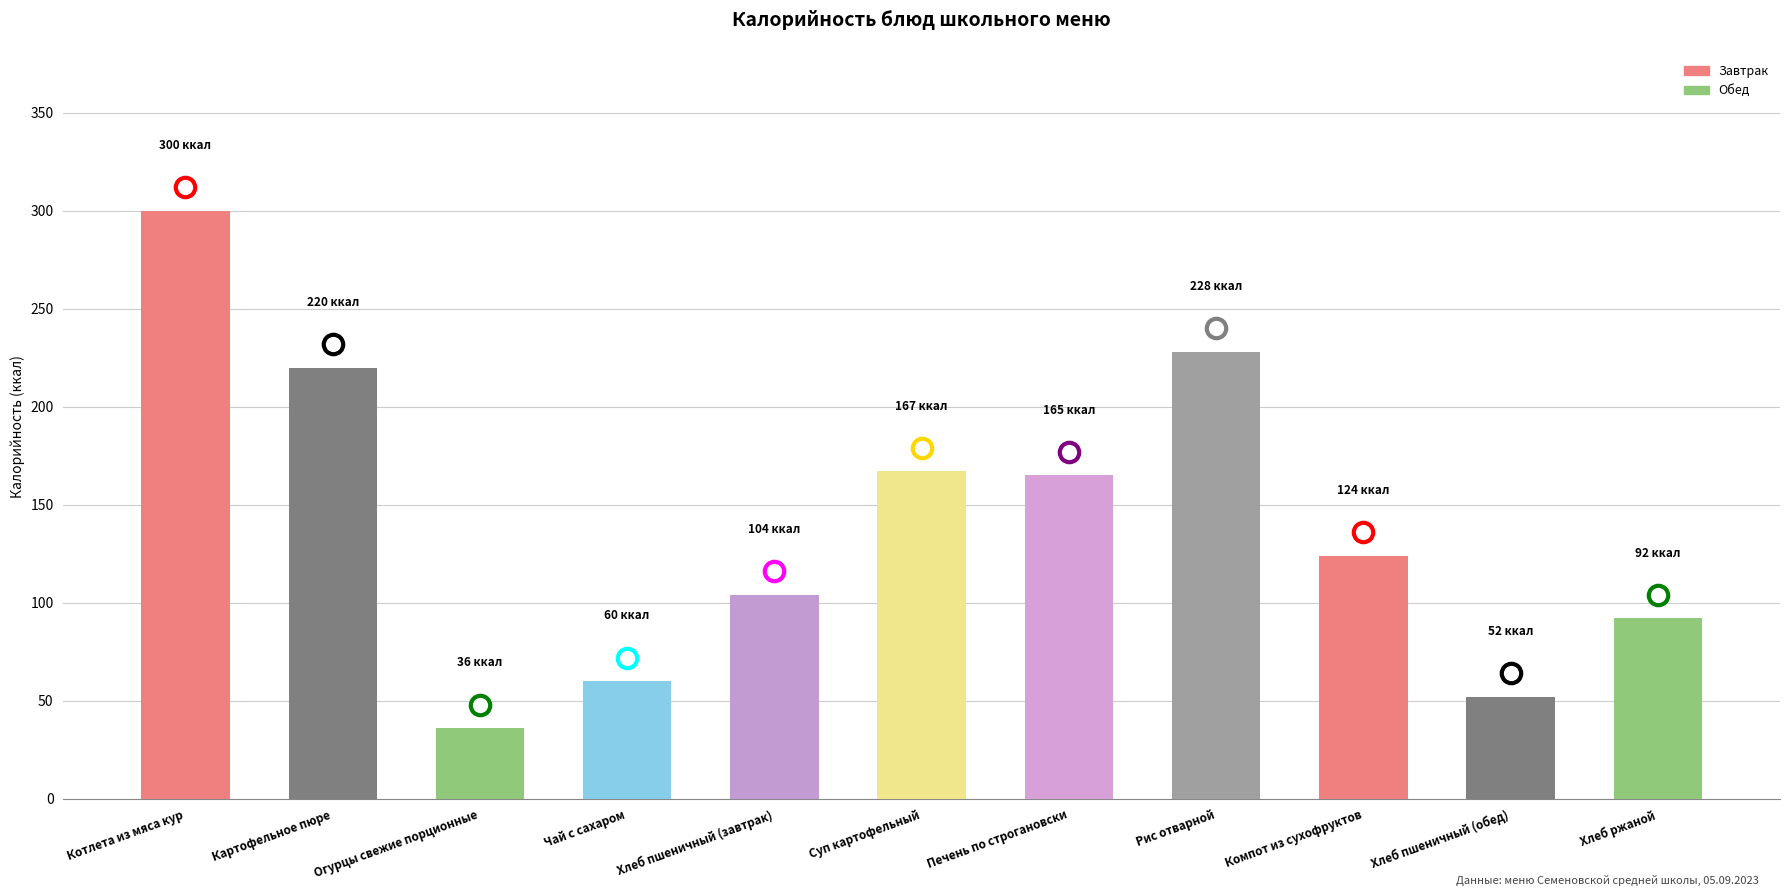

Which label corresponds to the smallest value in the chart?

Огурцы свежие порционные